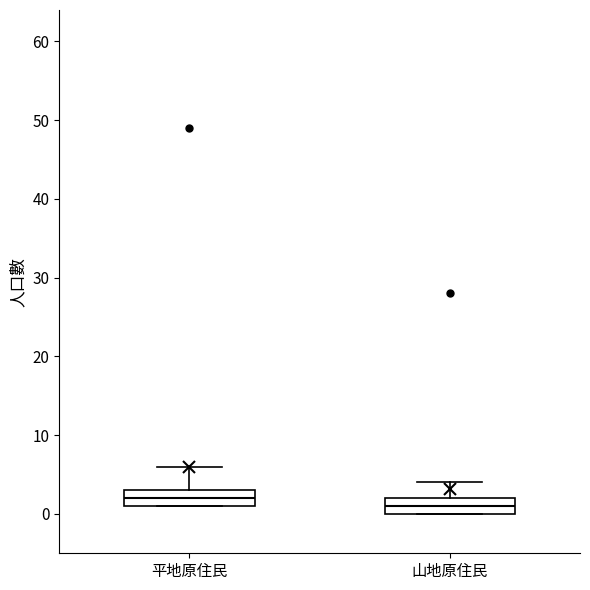

Where is the upper edge of the box for 平地原住民 on the y-axis? The values are not printed on the chart, so give them approximately, as read against the axis.

3